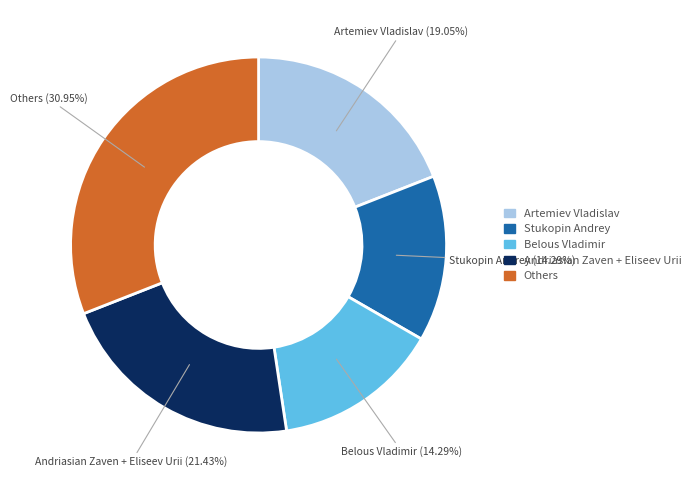

Do Artemiev Vladislav and Stukopin Andrey together represent more than half of the pie?

No